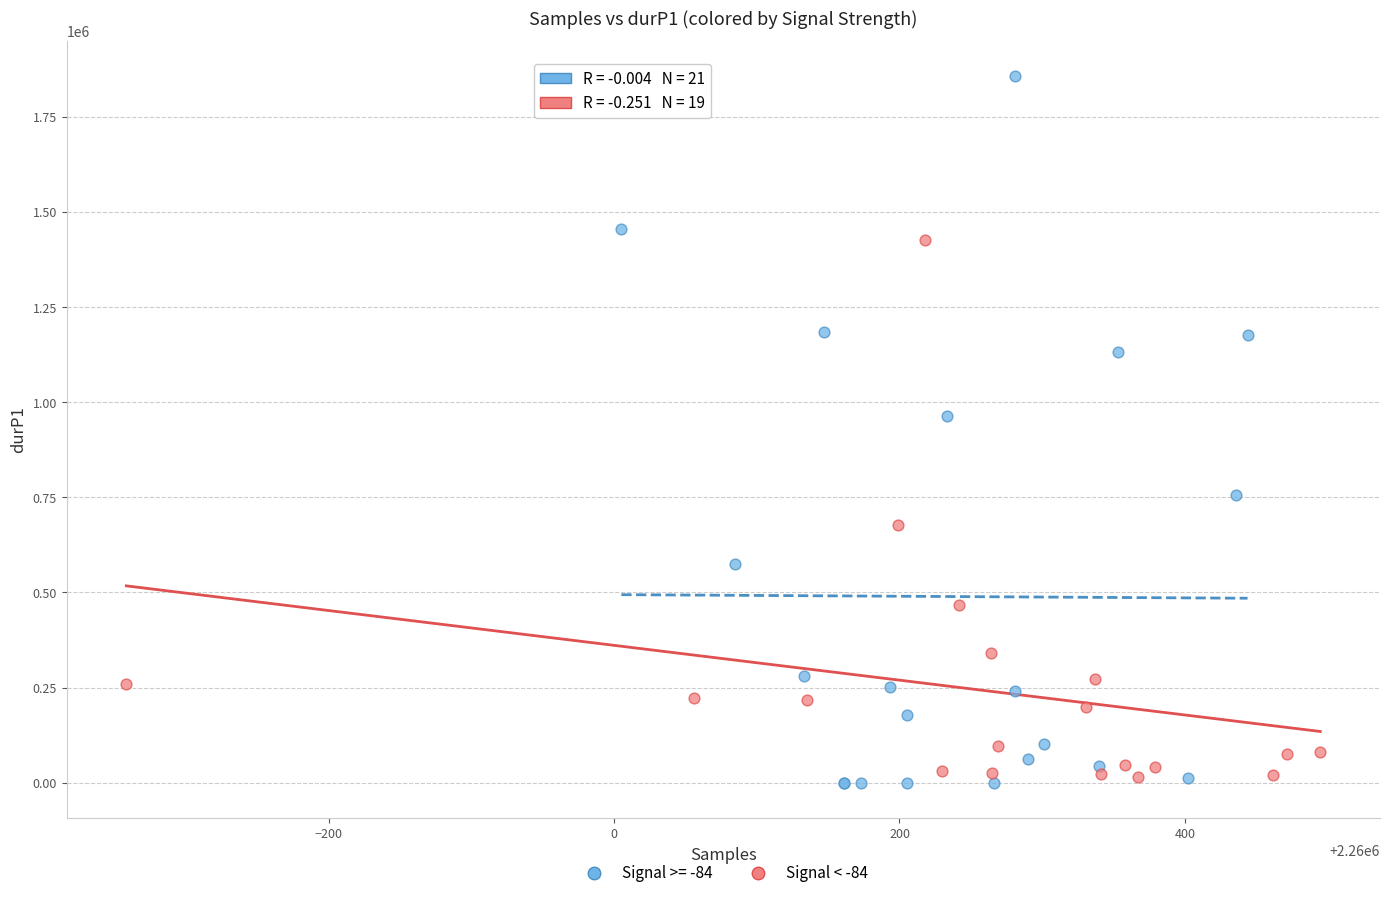

Which series contains the highest Y value?

Signal >= -84